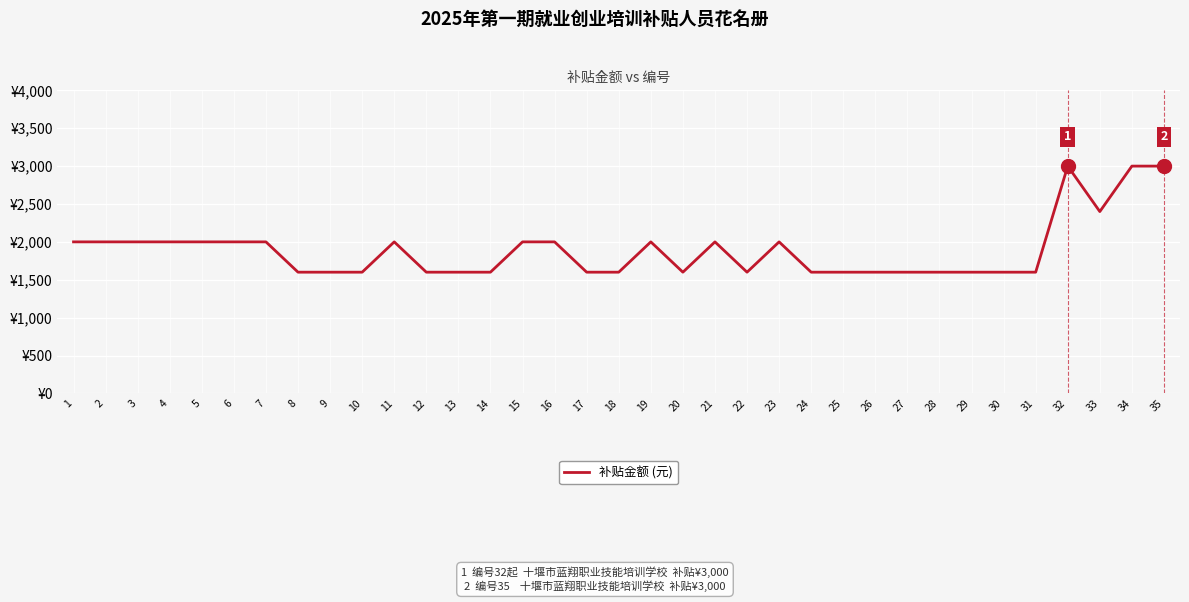

Reading right to left, transcribe all the data shown in this chart.

35=3000	34=3000	33=2400	32=3000	31=1600	30=1600	29=1600	28=1600	27=1600	26=1600	25=1600	24=1600	23=2000	22=1600	21=2000	20=1600	19=2000	18=1600	17=1600	16=2000	15=2000	14=1600	13=1600	12=1600	11=2000	10=1600	9=1600	8=1600	7=2000	6=2000	5=2000	4=2000	3=2000	2=2000	1=2000